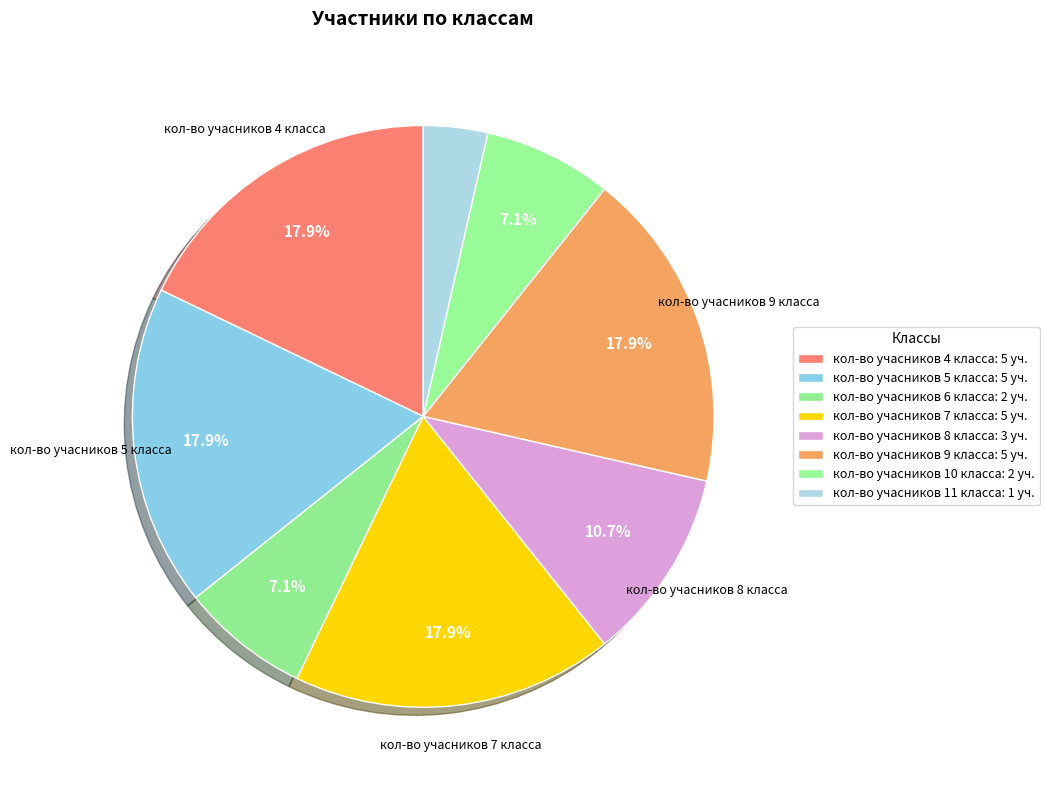

How many segments does this pie chart have?

8